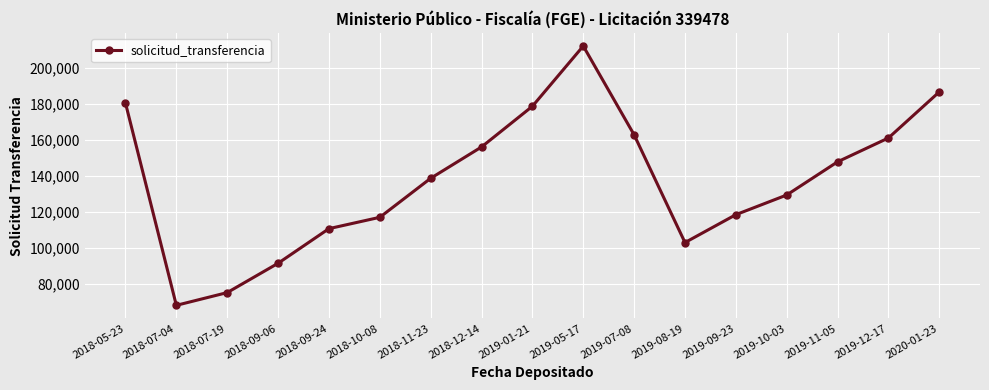

How many interior local valleys (lower than both neighbors) does the data have?

2